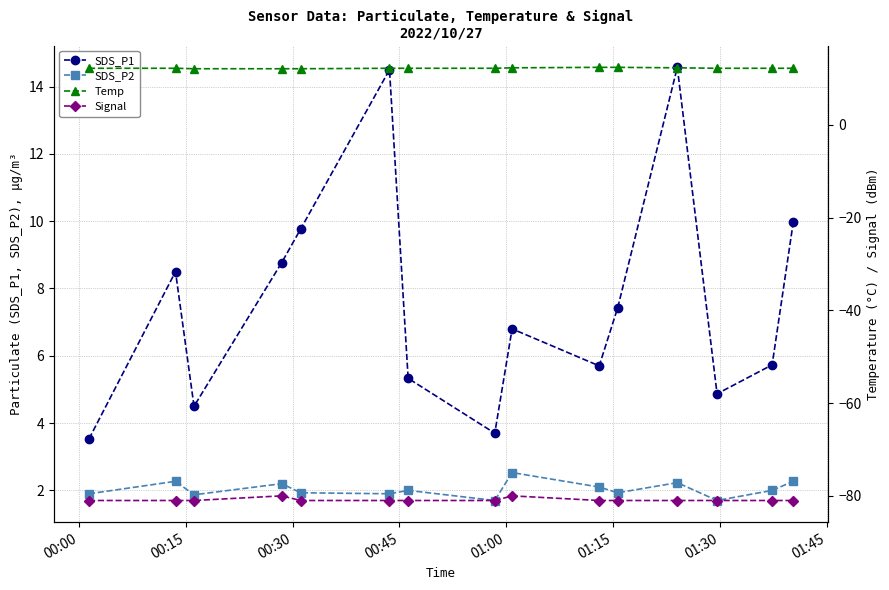

What is the value of the SDS_P1 point at the 6th from the left?

14.5